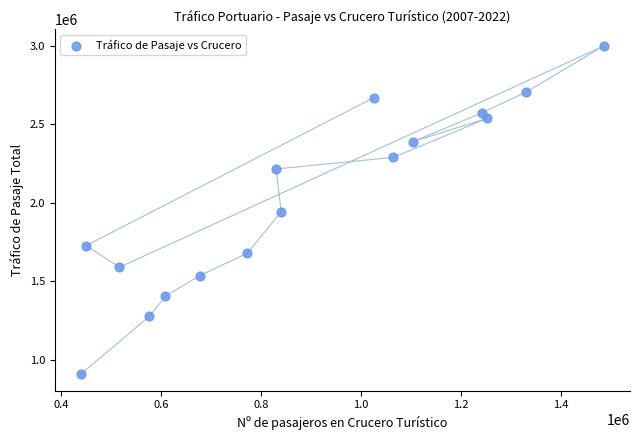

What is the range of X values (max minus min)?

1046680